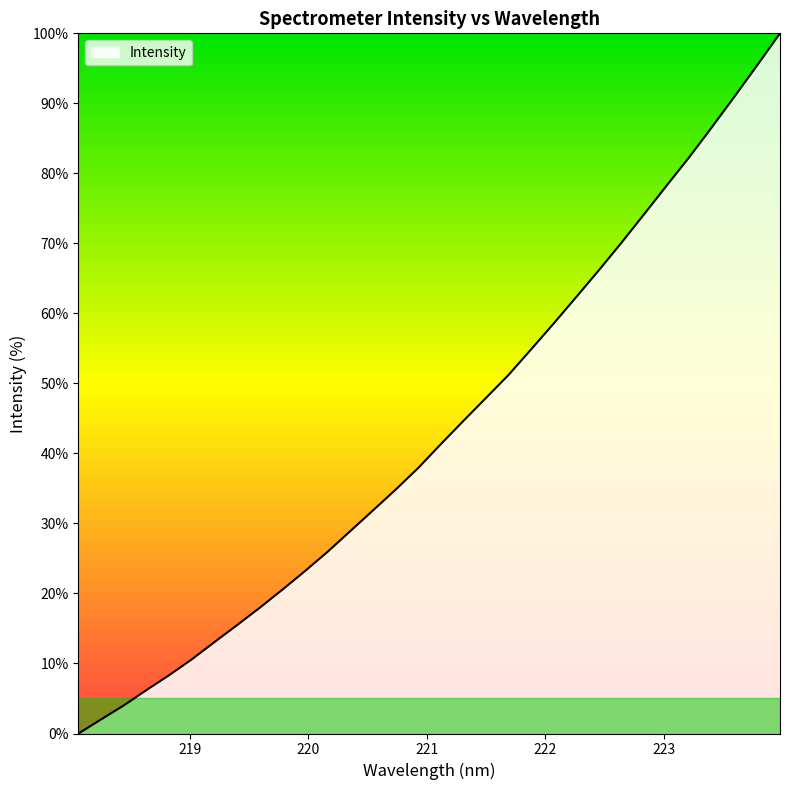

What is the greatest value displayed?

100.0